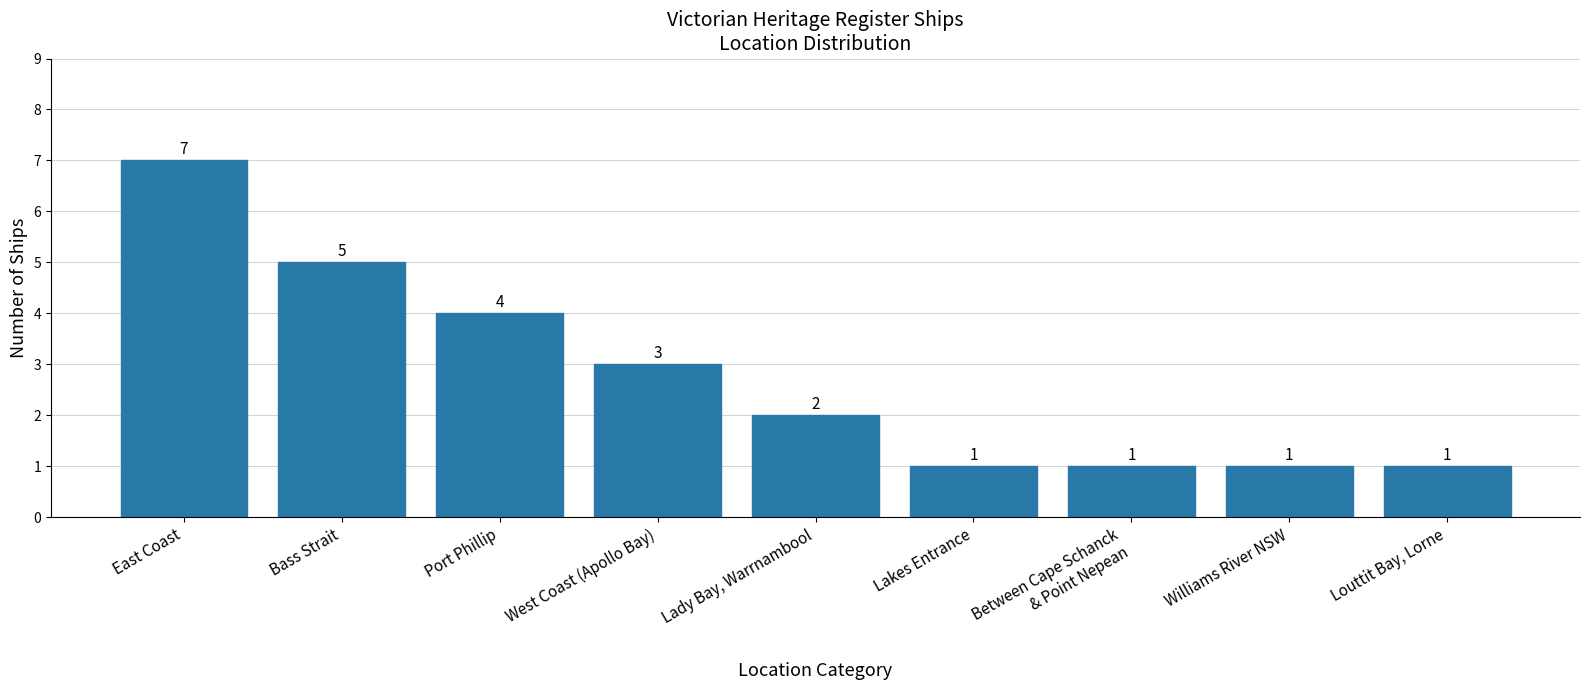

What is the smallest value displayed?

1